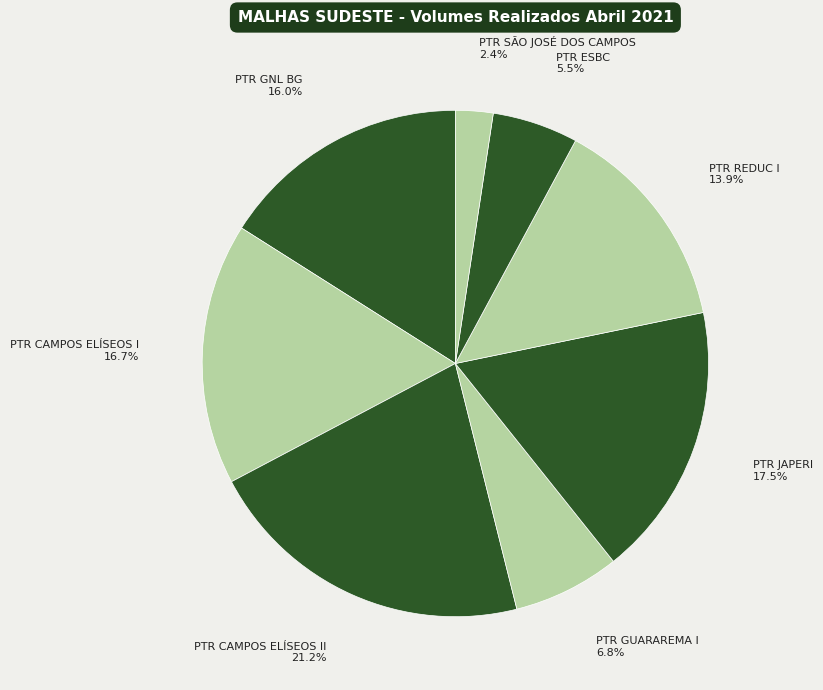

What percentage do PTR SÃO JOSÉ DOS CAMPOS and PTR GNL BG together represent?

18.4%